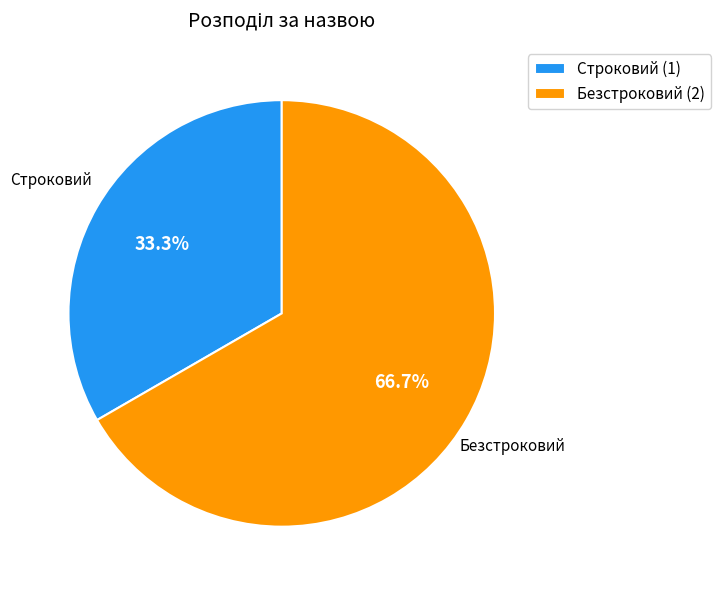

Is Строковий the majority of the pie?

No